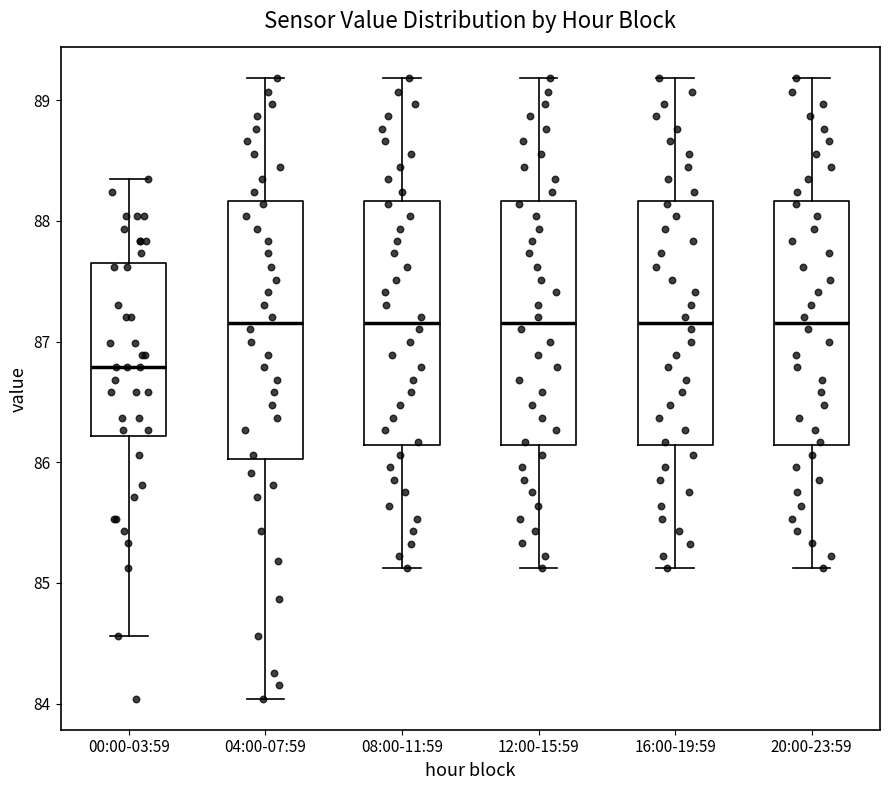

Reading left to right, transcribe this box plot: for each box, give where its median line is, the range the box spans, and where its two whiskers end, as read against the y-axis. The values are not printed on the chart, so give them approximately, as read against the axis.

00:00-03:59: median 86.8, box 86.2 to 87.6, whiskers 84.6 to 88.4
04:00-07:59: median 87.2, box 86.0 to 88.2, whiskers 84.0 to 89.2
08:00-11:59: median 87.2, box 86.1 to 88.2, whiskers 85.1 to 89.2
12:00-15:59: median 87.2, box 86.1 to 88.2, whiskers 85.1 to 89.2
16:00-19:59: median 87.2, box 86.1 to 88.2, whiskers 85.1 to 89.2
20:00-23:59: median 87.2, box 86.1 to 88.2, whiskers 85.1 to 89.2